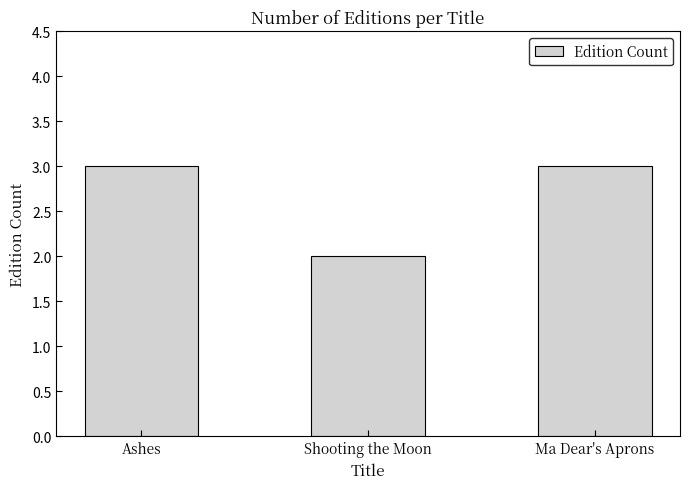

What position from the right is Ma Dear's Aprons?

1